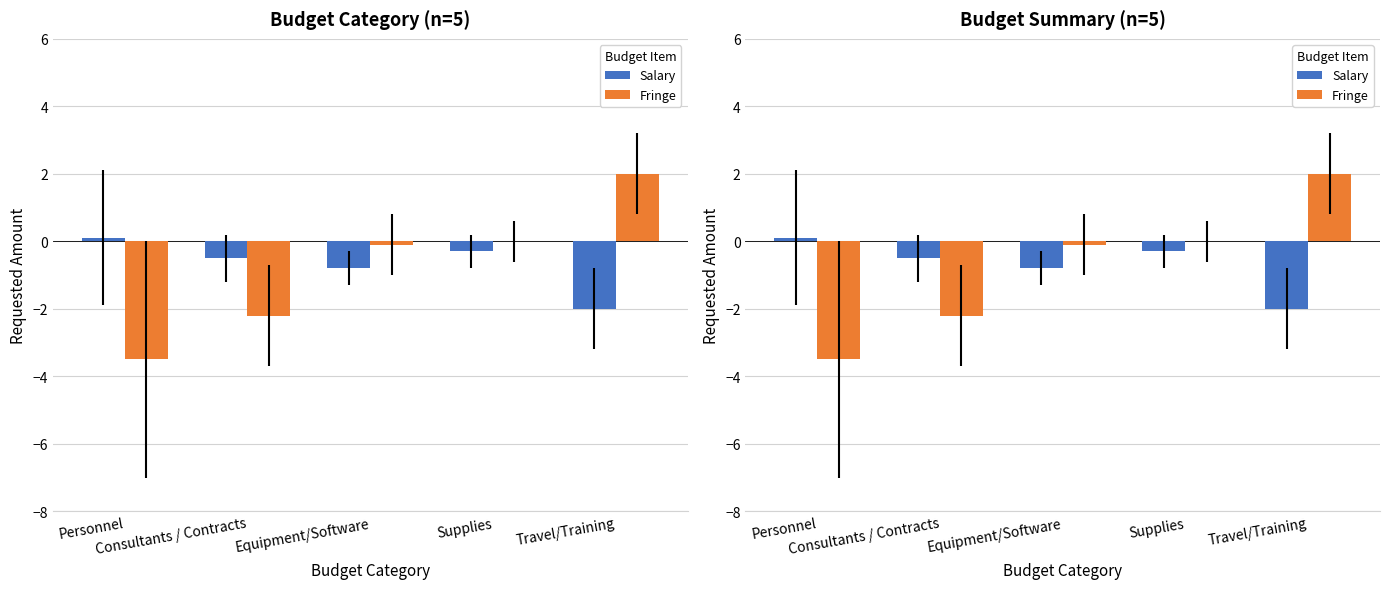

What is the approximate value of Salary at Equipment/Software?

-0.8